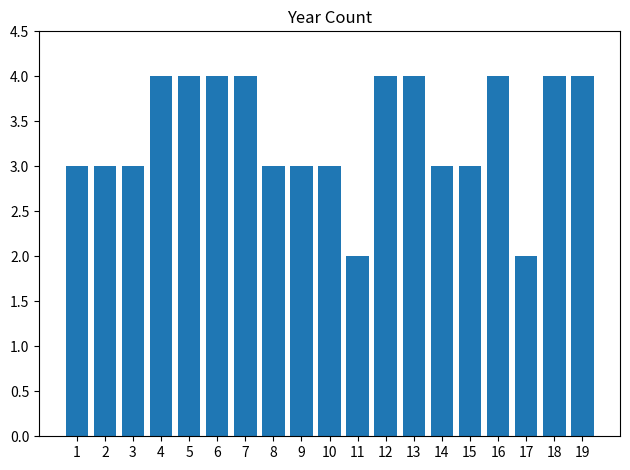

Are the bars grouped side by side (vs. stacked)?

No